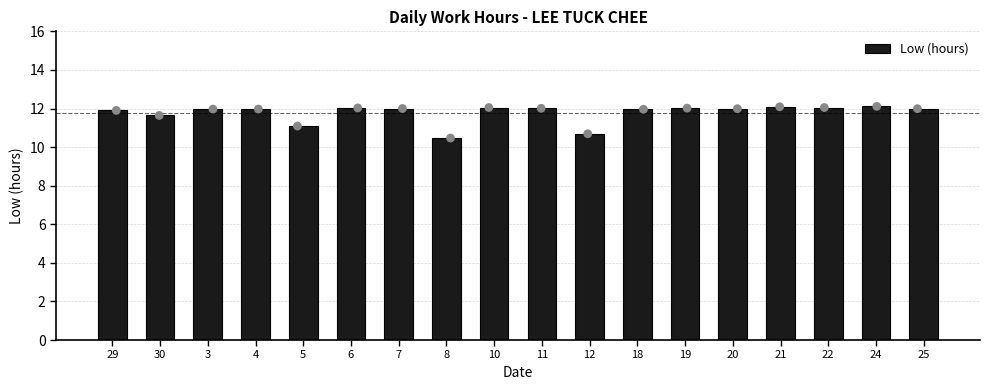

Which has a higher value, 3 or 4?

3